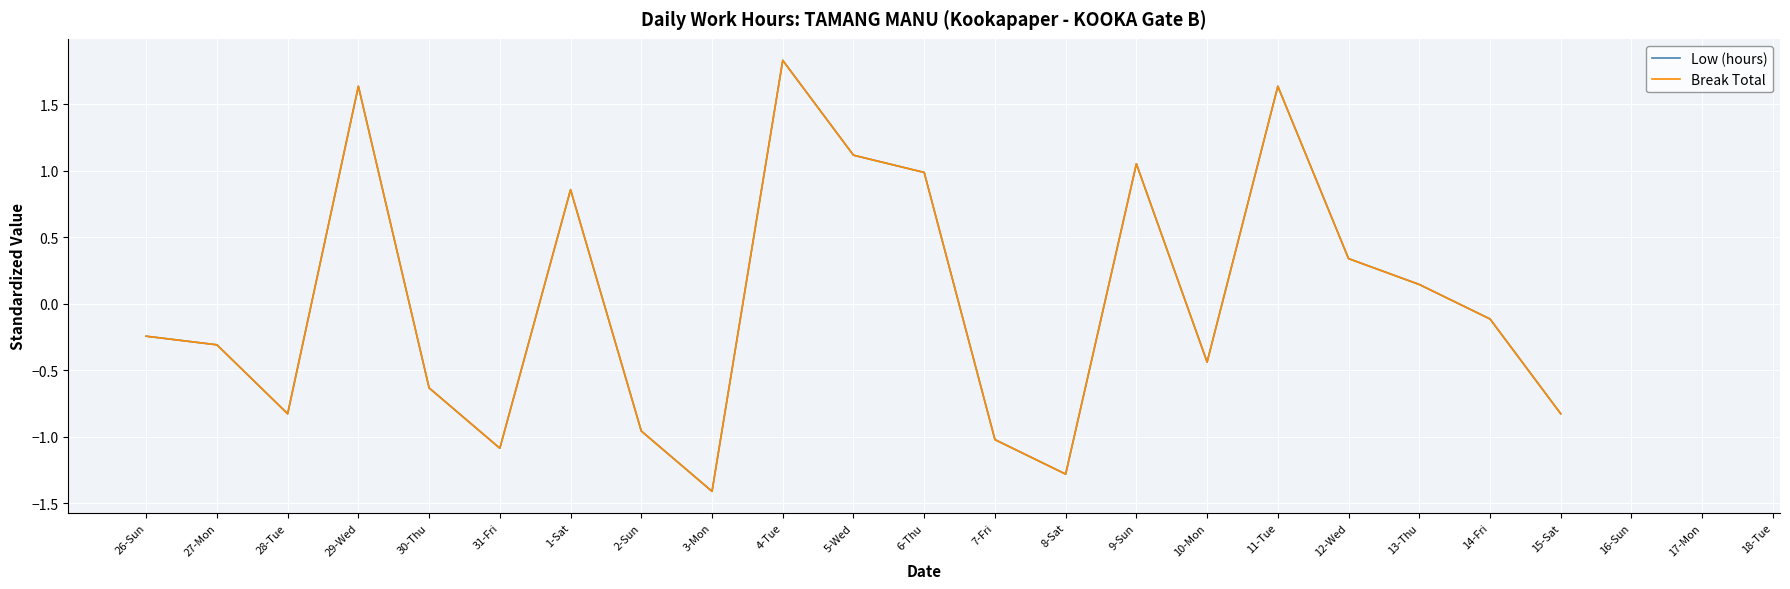

Is it true that Low (hours) equals -1.0 at 2-Sun?

True